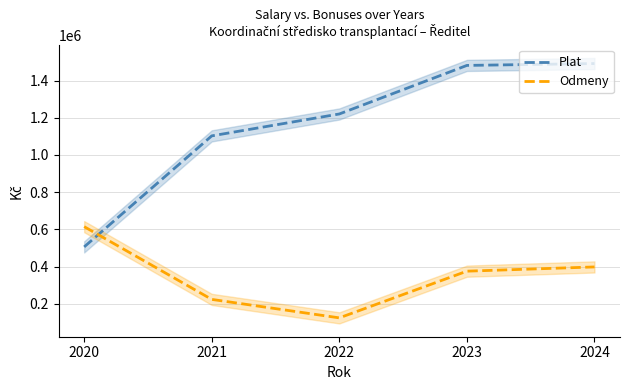

Rank the series by their maximum value, from highest to lowest.

Plat, Odmeny